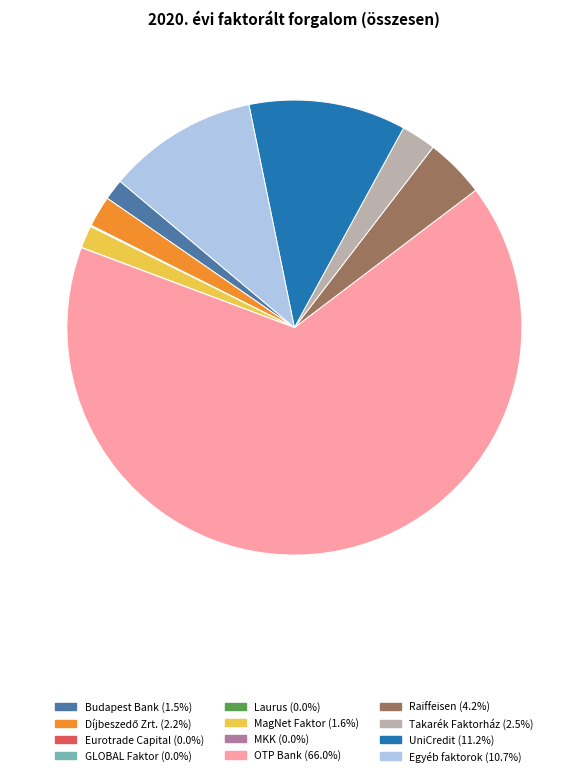

What is the largest slice in the pie chart?

OTP Bank